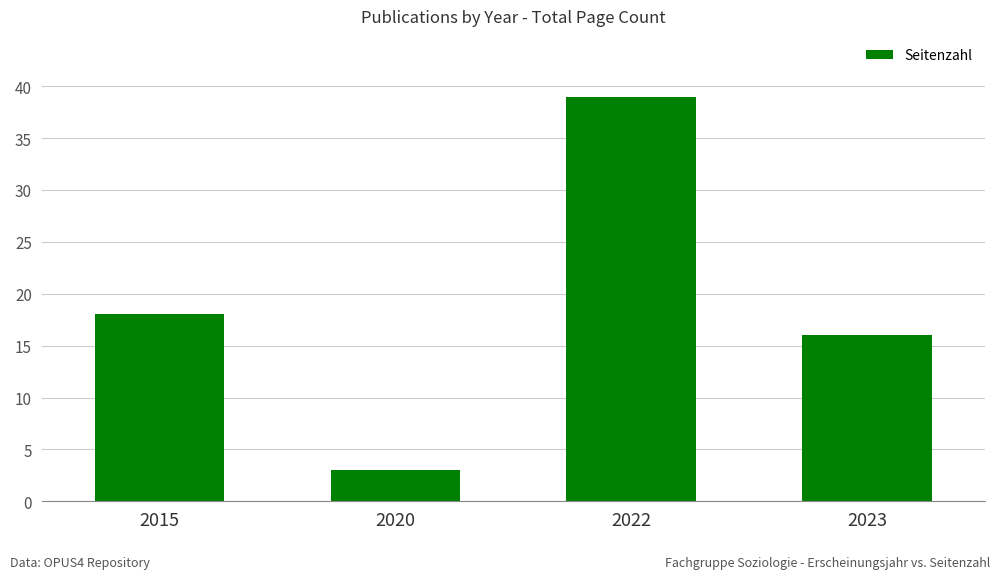

At which category does the chart reach its minimum across all series?

2020